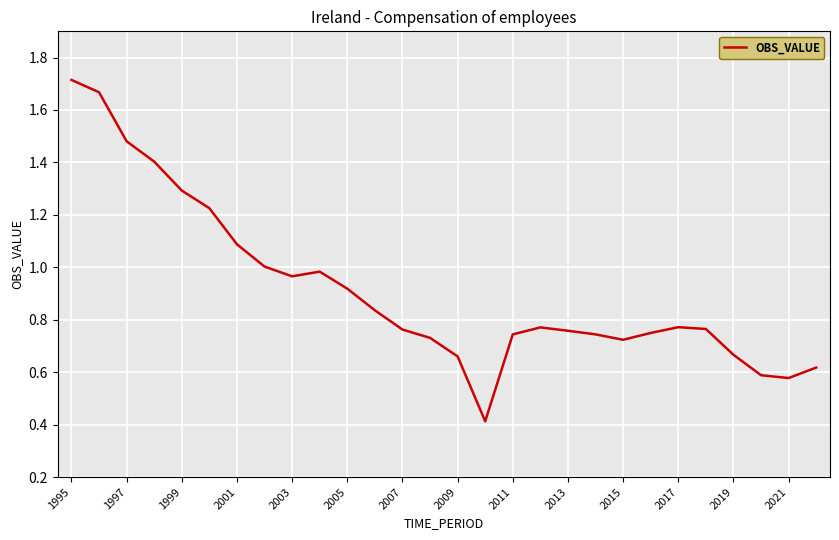

What is the smallest value displayed?

0.4